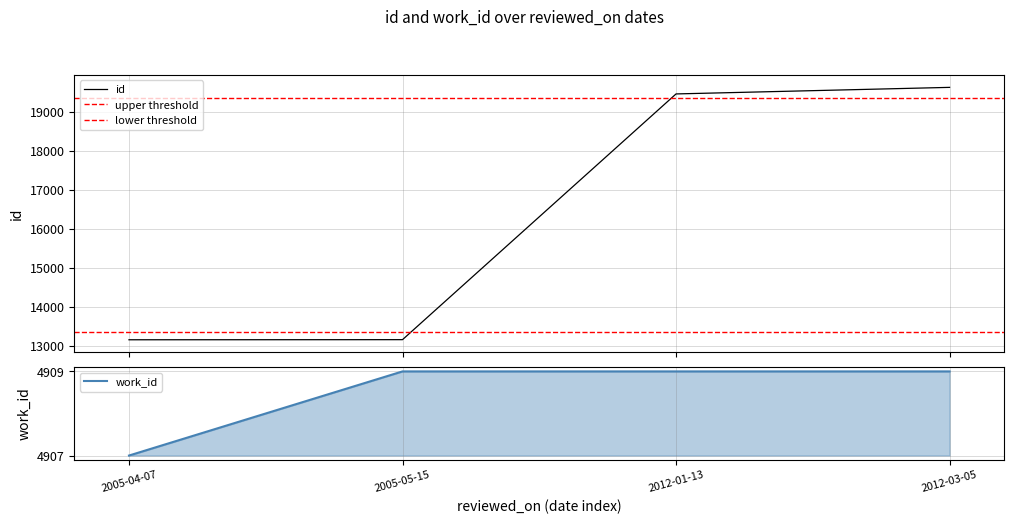

The value of work_id at 2005-04-07 is 7680. True or false?

False